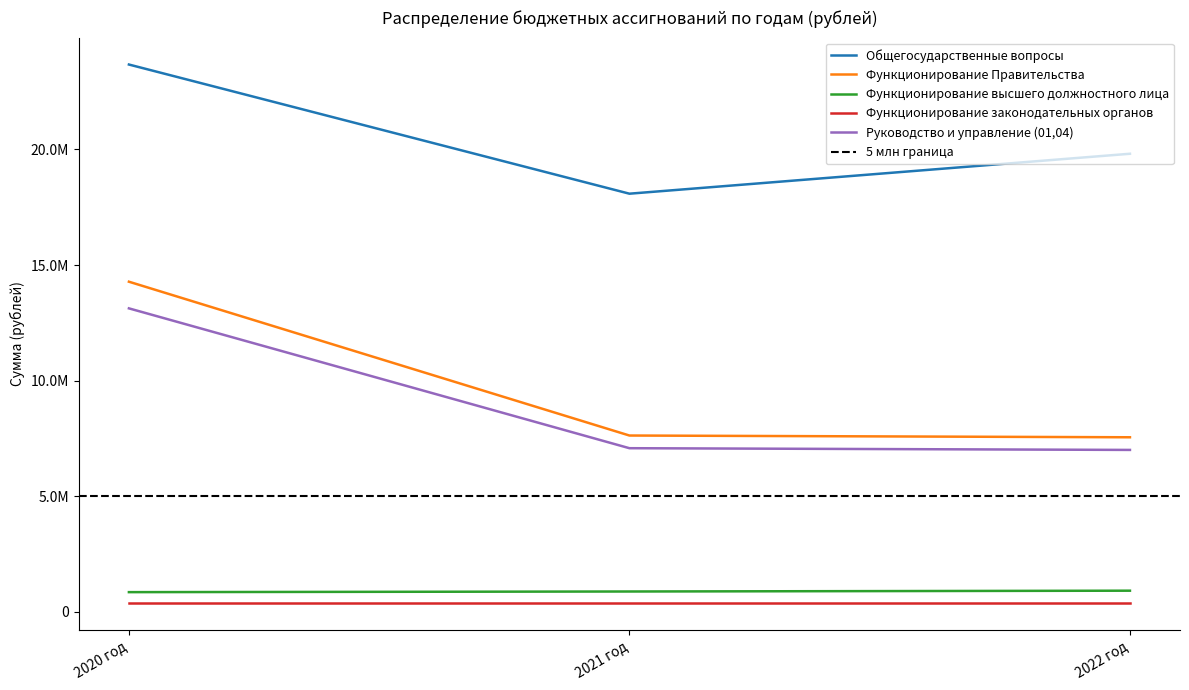

Which has a higher value, 2020 год or 2022 год?

2020 год